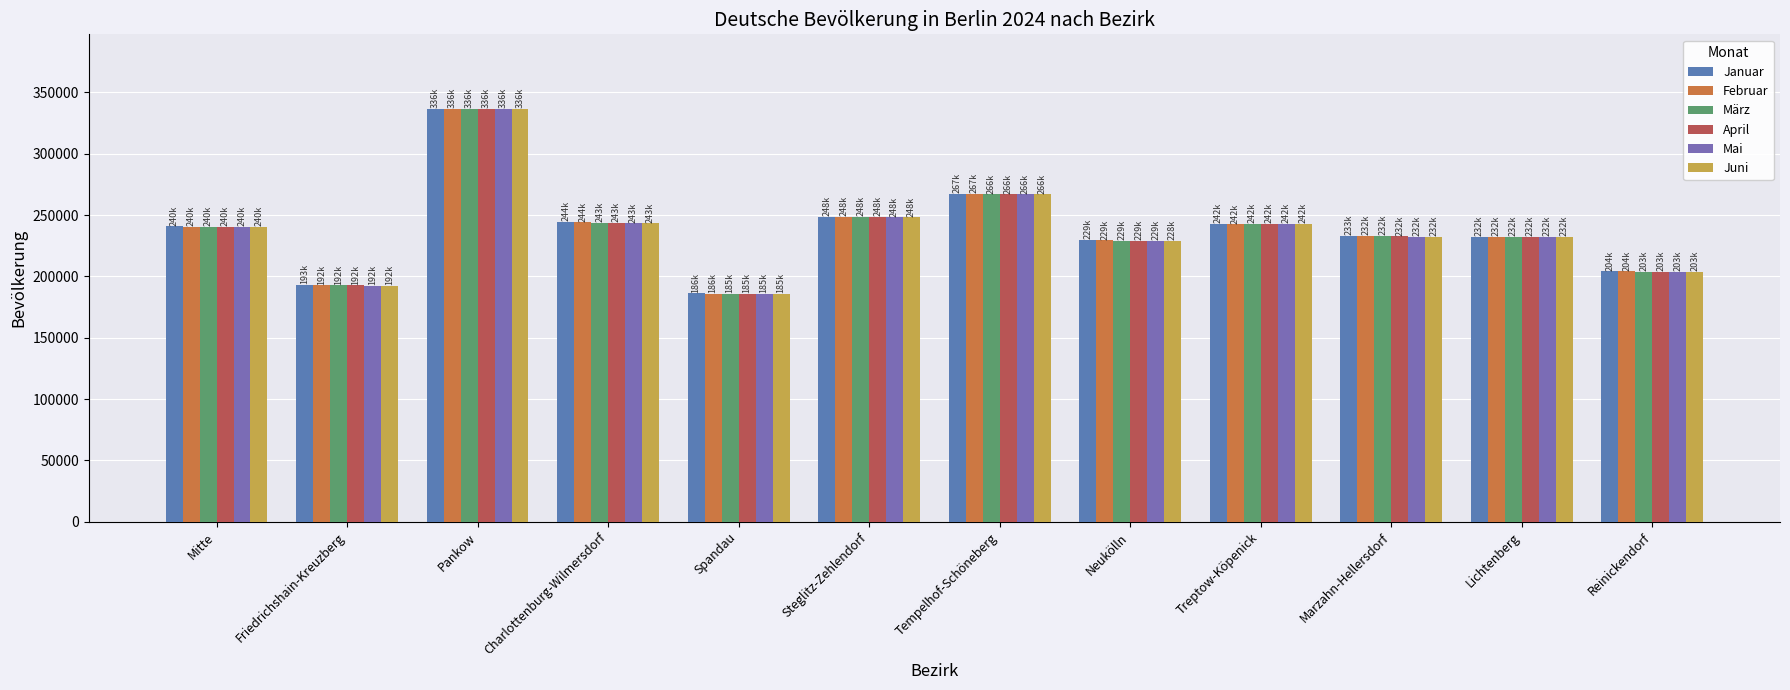

What position from the right is Treptow-Köpenick?

4